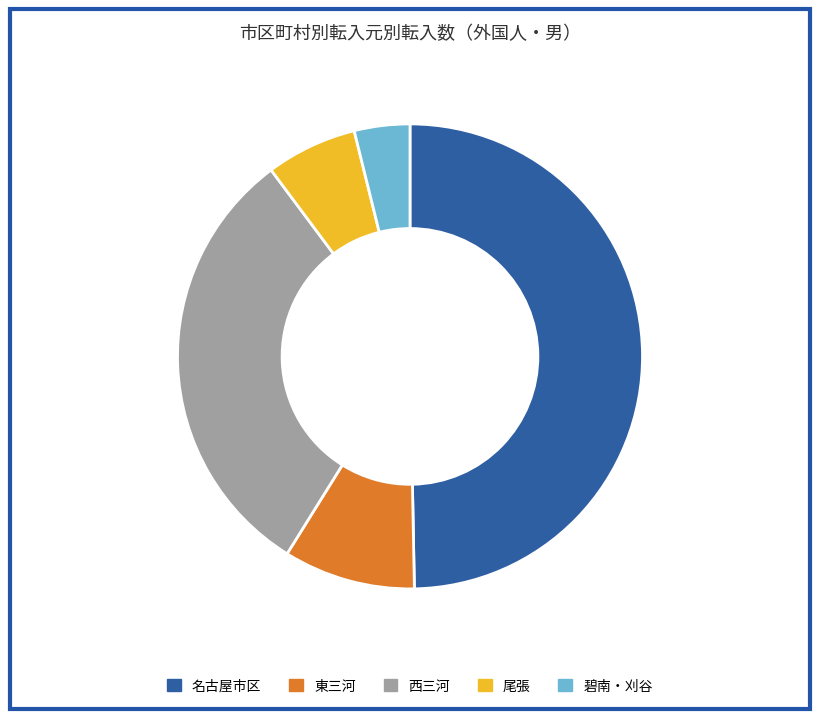

Approximately how many times larger is the value at 東三河 compared to 碧南・刈谷?

2.4